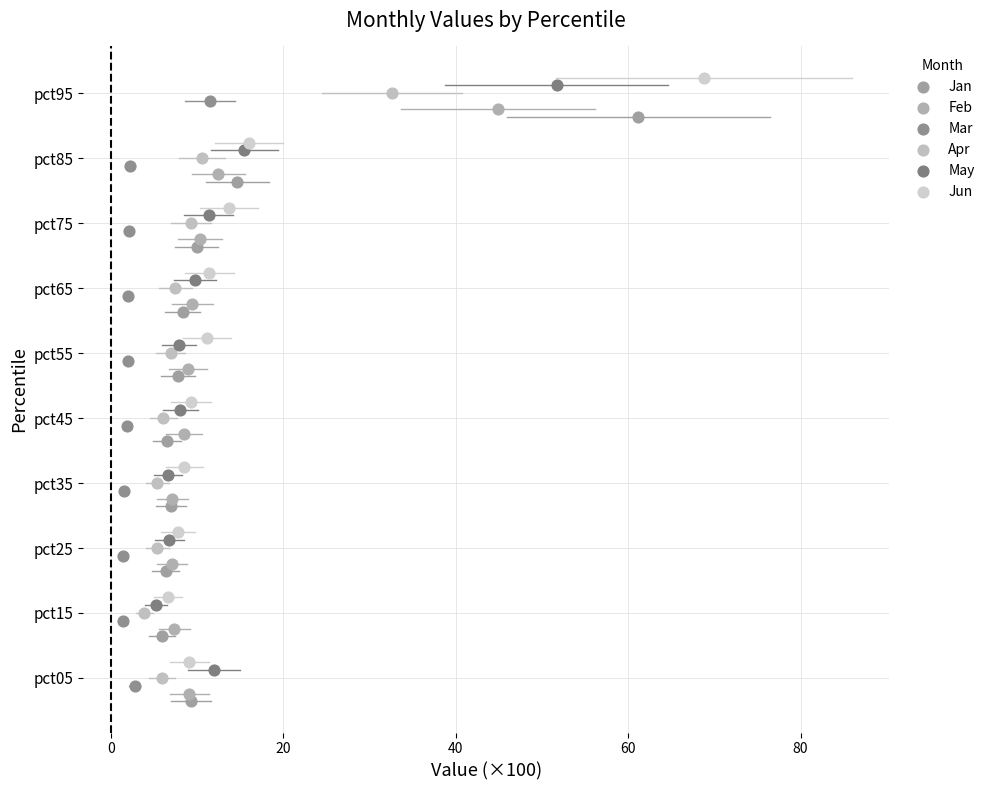

Which series reaches the maximum Y coordinate?

Jun